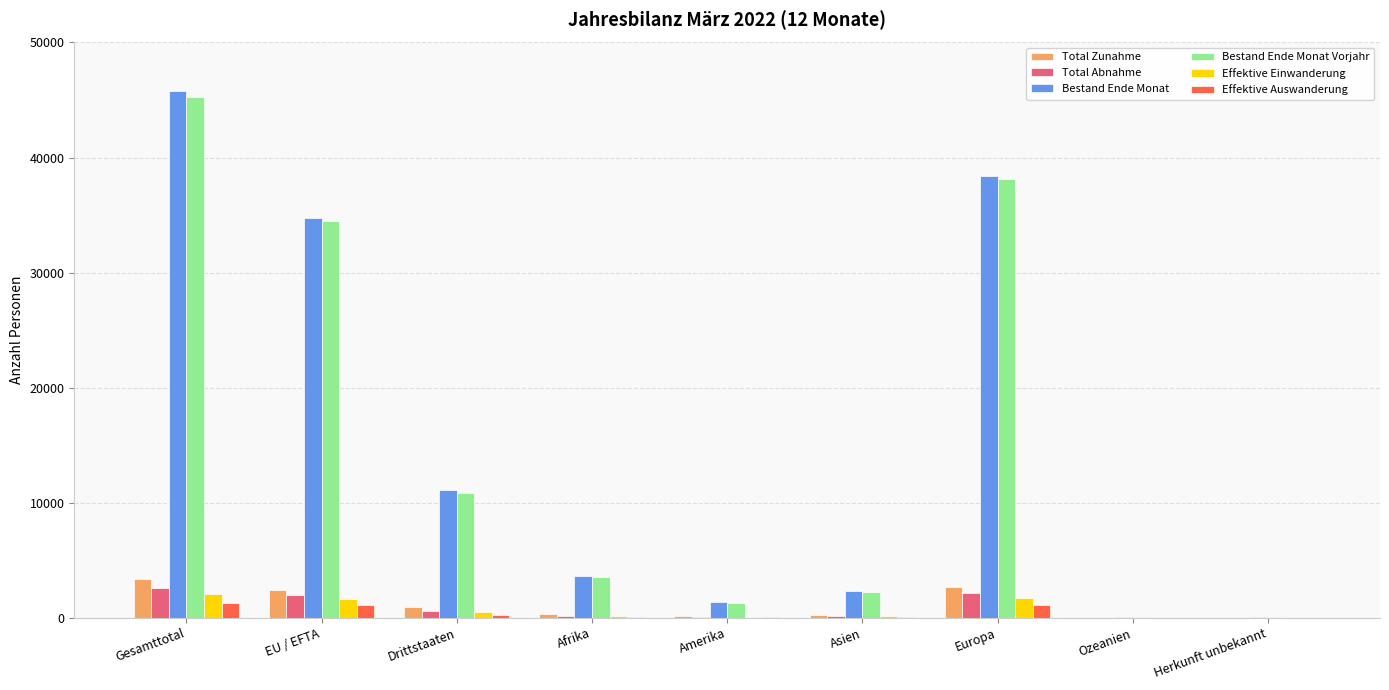

At which category is the sum across all series the highest?

Gesamttotal